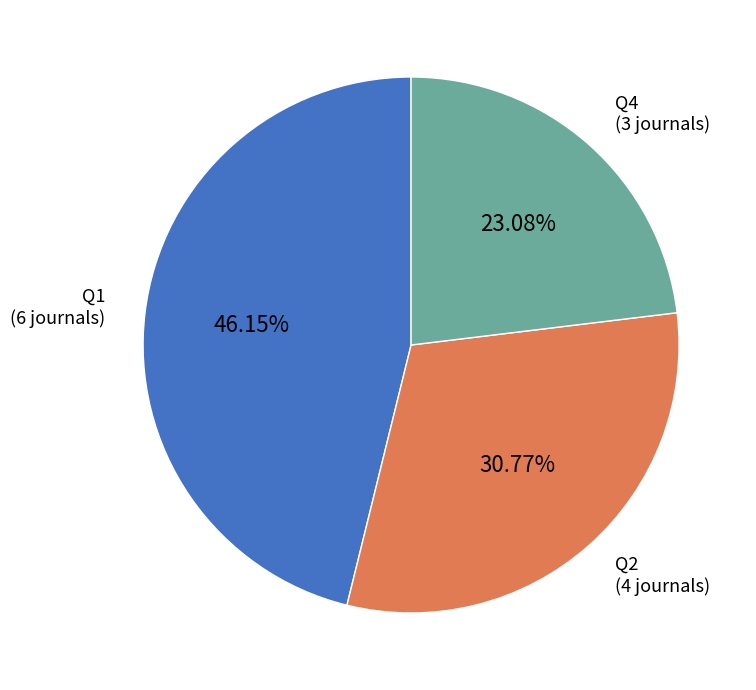

Is there a majority slice in this chart?

No